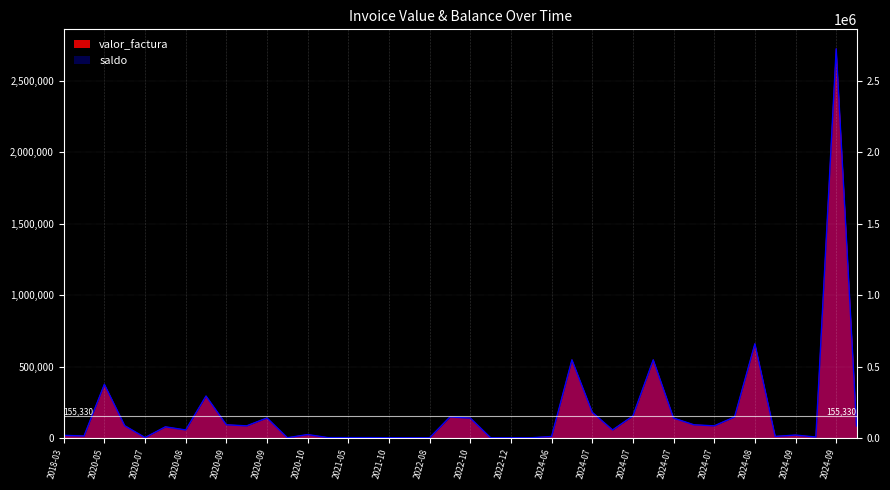

What is the average value of the saldo series?

178477